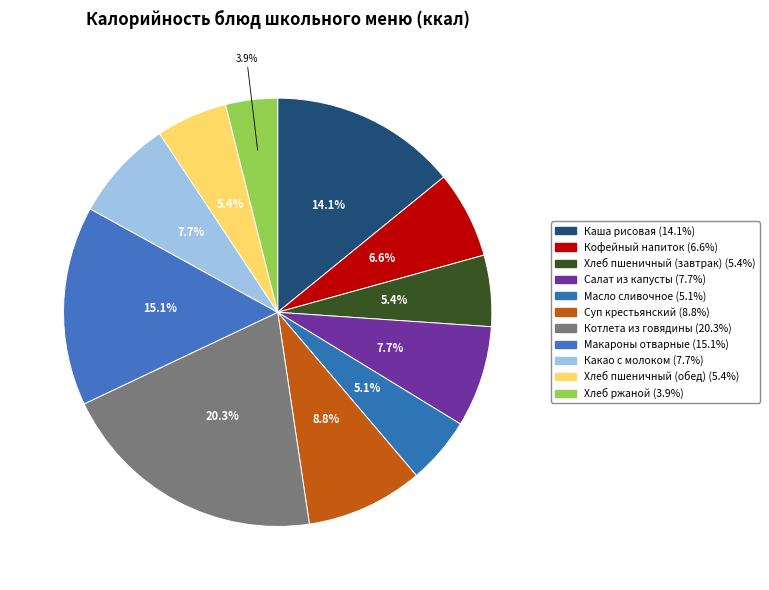

Which slice is the largest?

Котлета из говядины